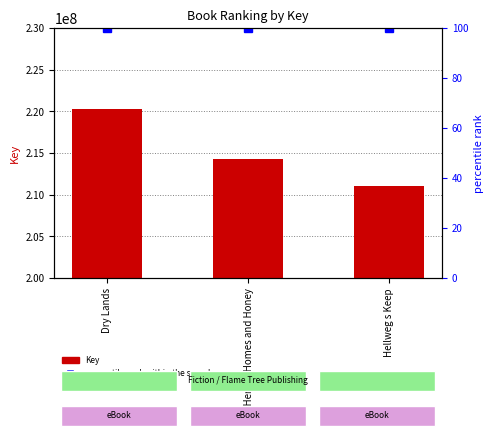

What is the value of the percentile rank within the sample bar at the 3rd from the left?

100